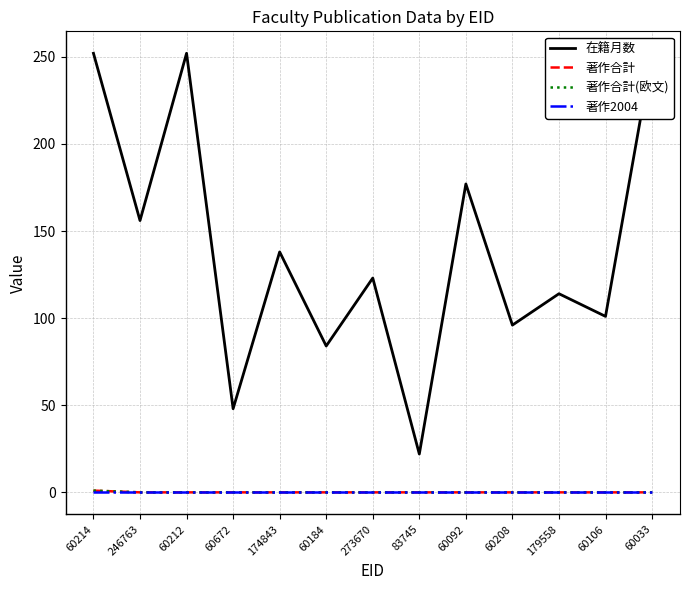

At which label does 著作2004 reach its minimum?

60214